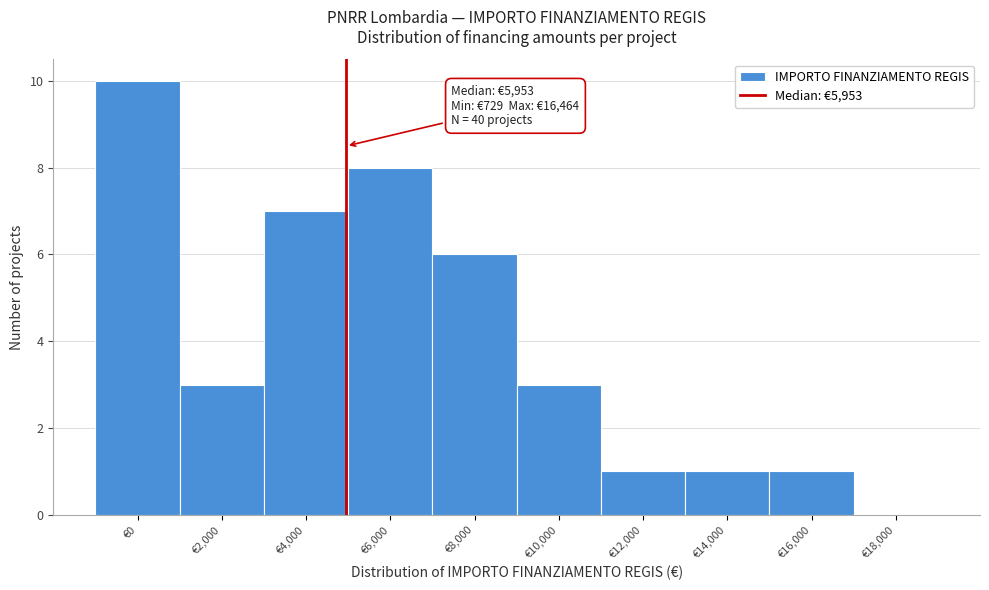

Reading left to right, extract all data points from this chart.

€0=10	€2,000=3	€4,000=7	€6,000=8	€8,000=6	€10,000=3	€12,000=1	€14,000=1	€16,000=1	€18,000=0